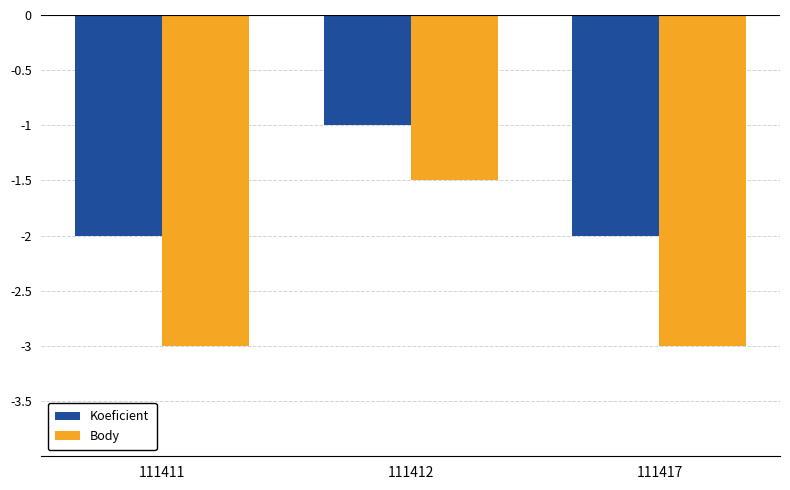

Count the number of categories in the chart.

3